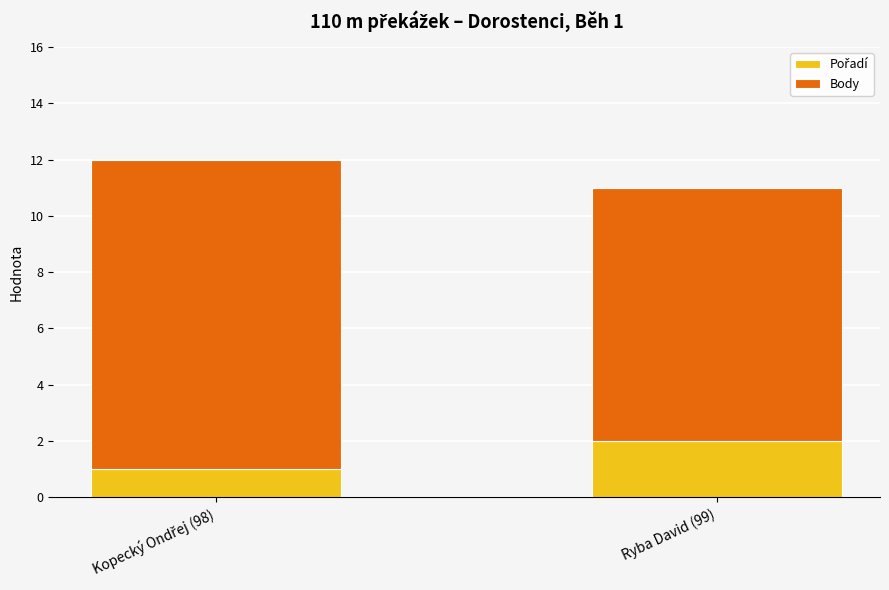

How many Pořadí values are between 1 and 2?

2